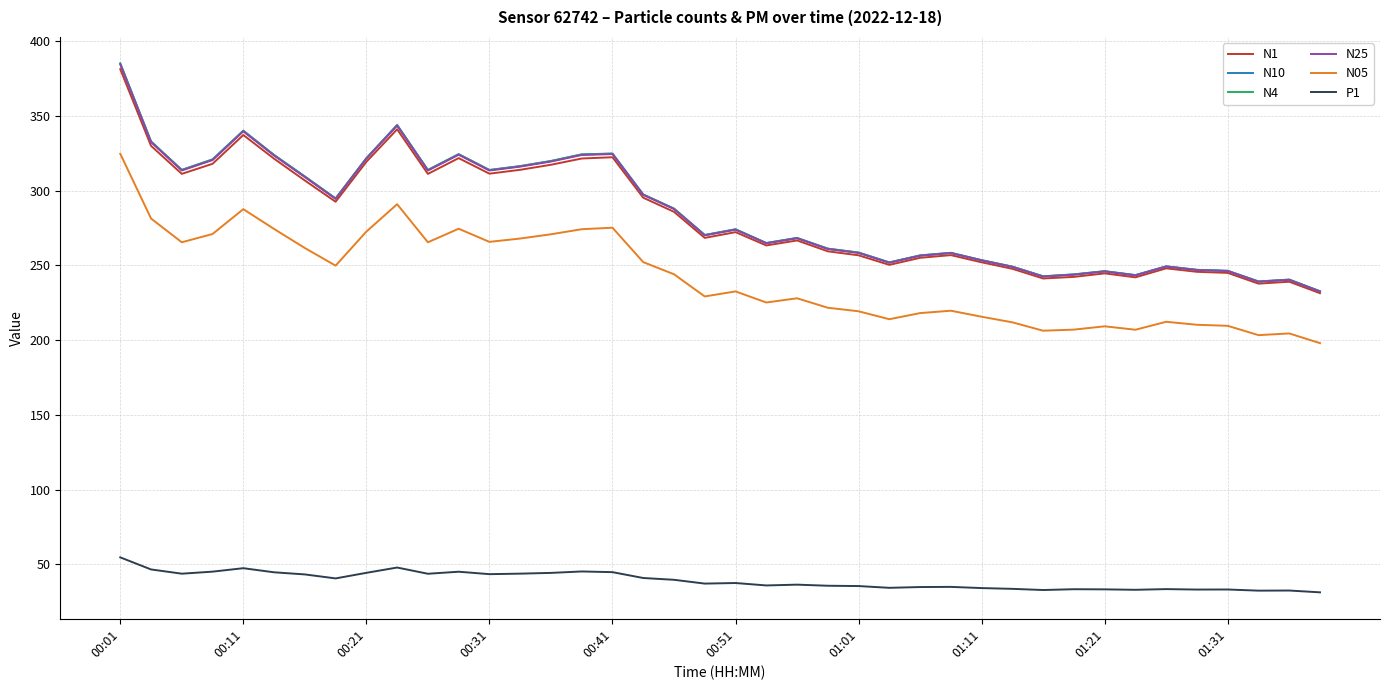

True or false: N05 and N10 intersect in this chart.

False